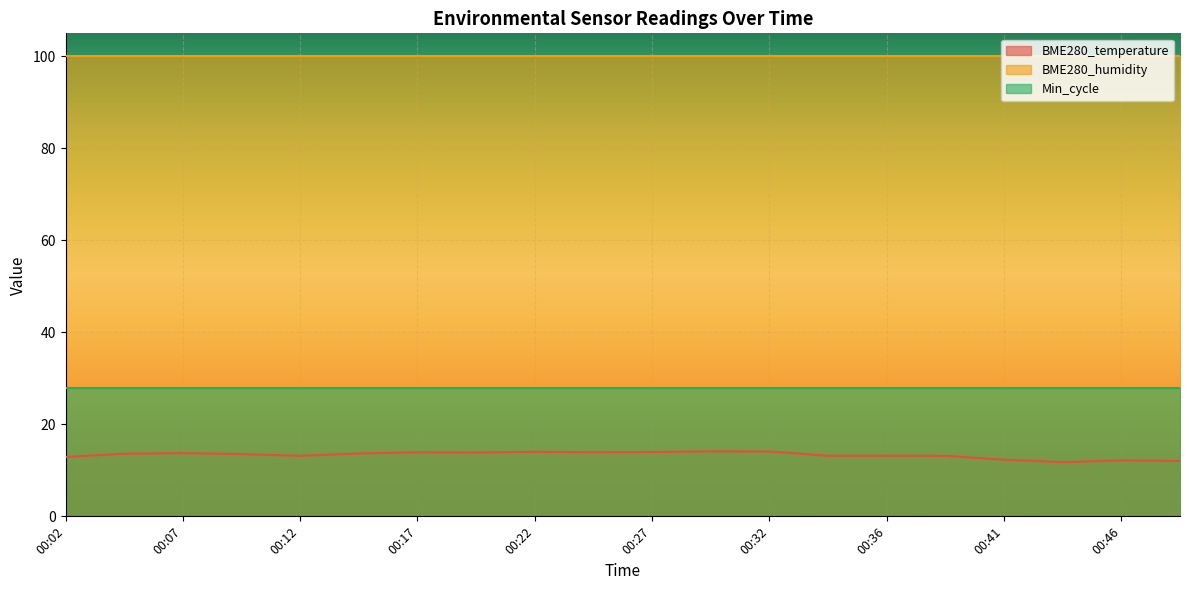

At how many categories does at least one series exceed 95?

20